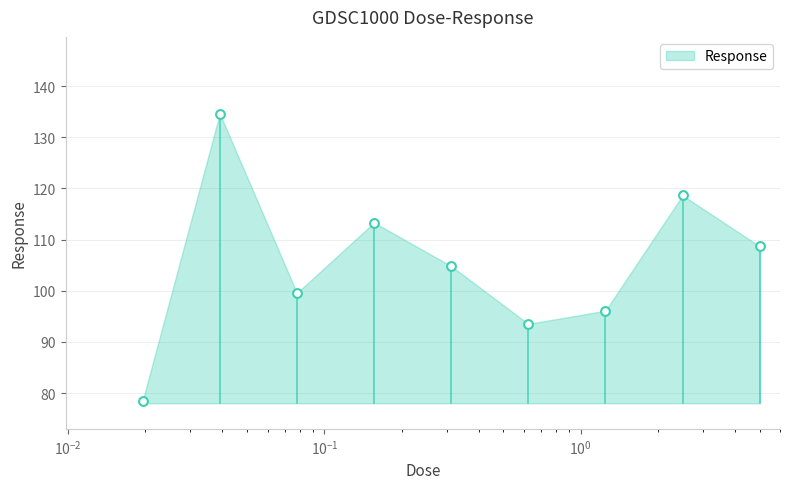

What is the change in value from 1.25 to 5.0?

+12.6